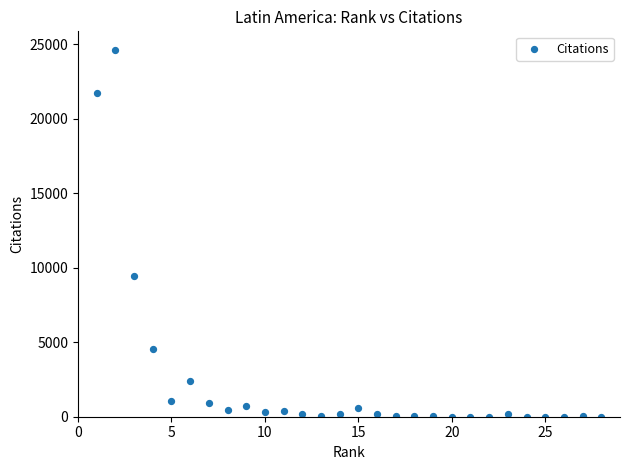

What Y value in the scatter plot is closest to 12312?

9446